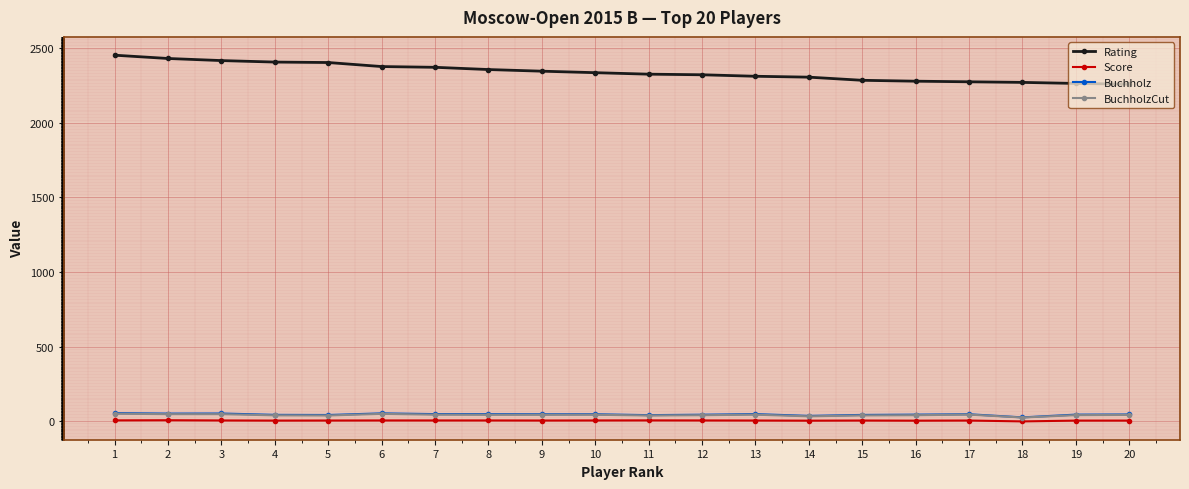

Which series has the largest range (max minus min)?

Rating